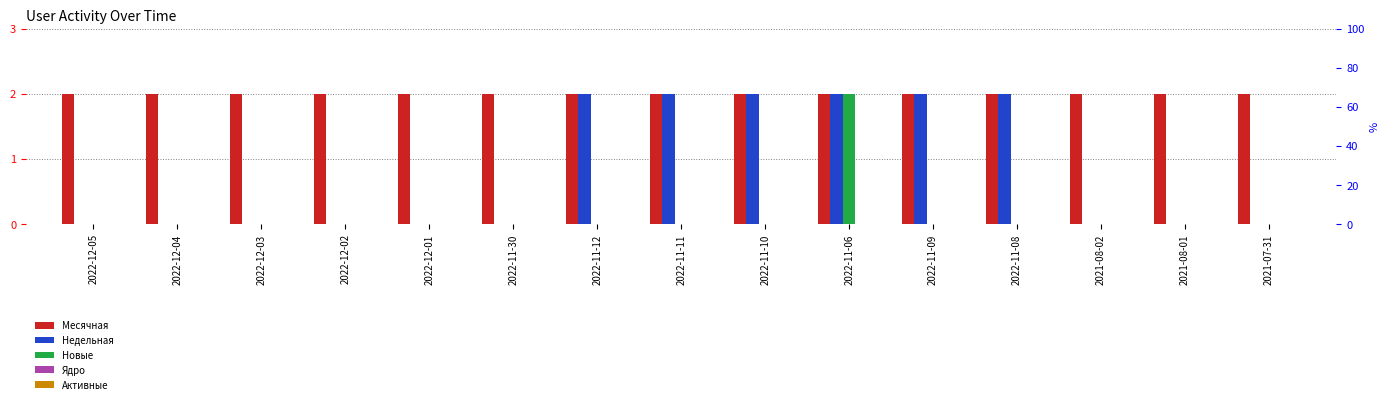

Between 2022-12-02 and 2022-11-30, which is larger?

2022-12-02